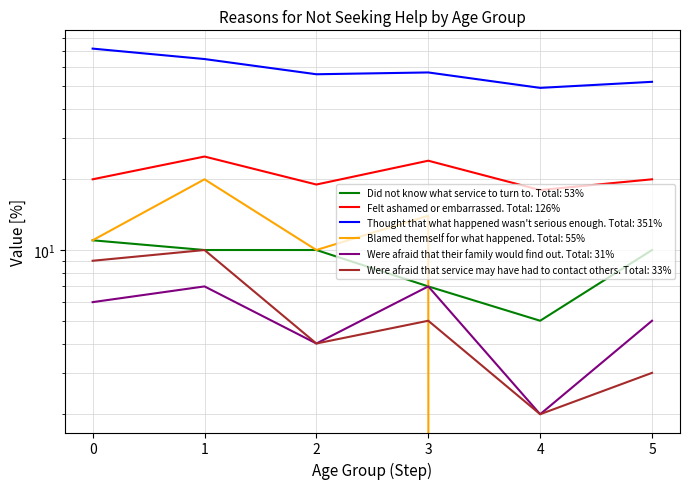

True or false: Felt ashamed or embarrassed and Thought that what happened wasn't serious enough intersect in this chart.

False